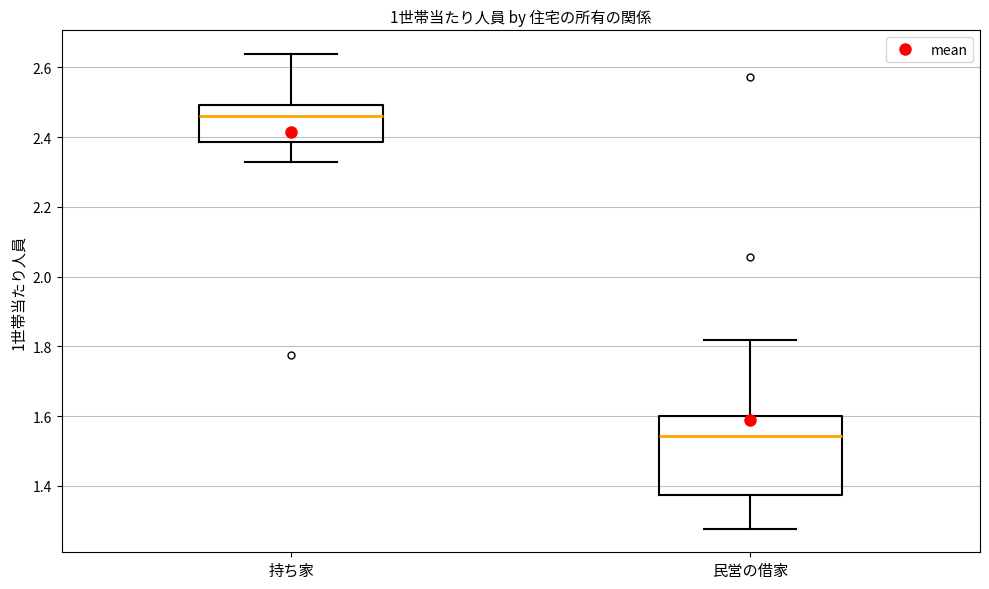

Which box is the tallest, from its lower edge to its upper edge?

民営の借家